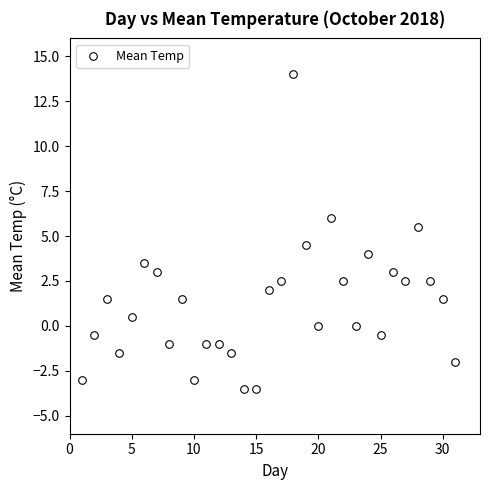

What is the range of X values (max minus min)?

30.0